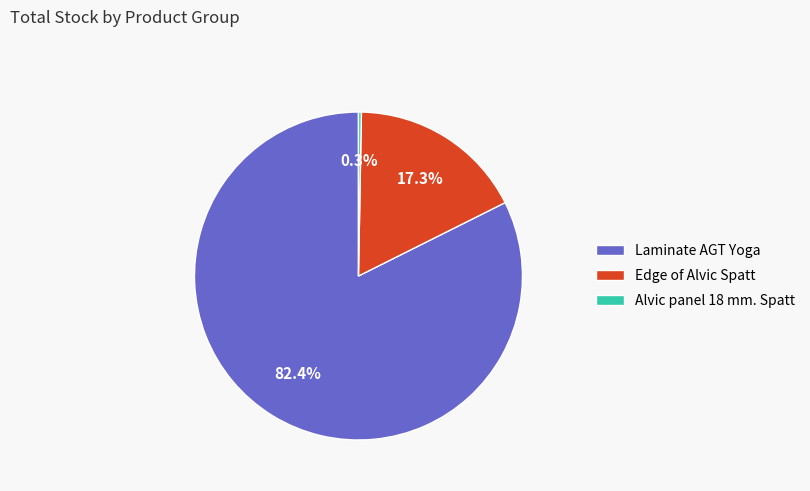

Between Alvic panel 18 mm. Spatt and Edge of Alvic Spatt, which is larger?

Edge of Alvic Spatt